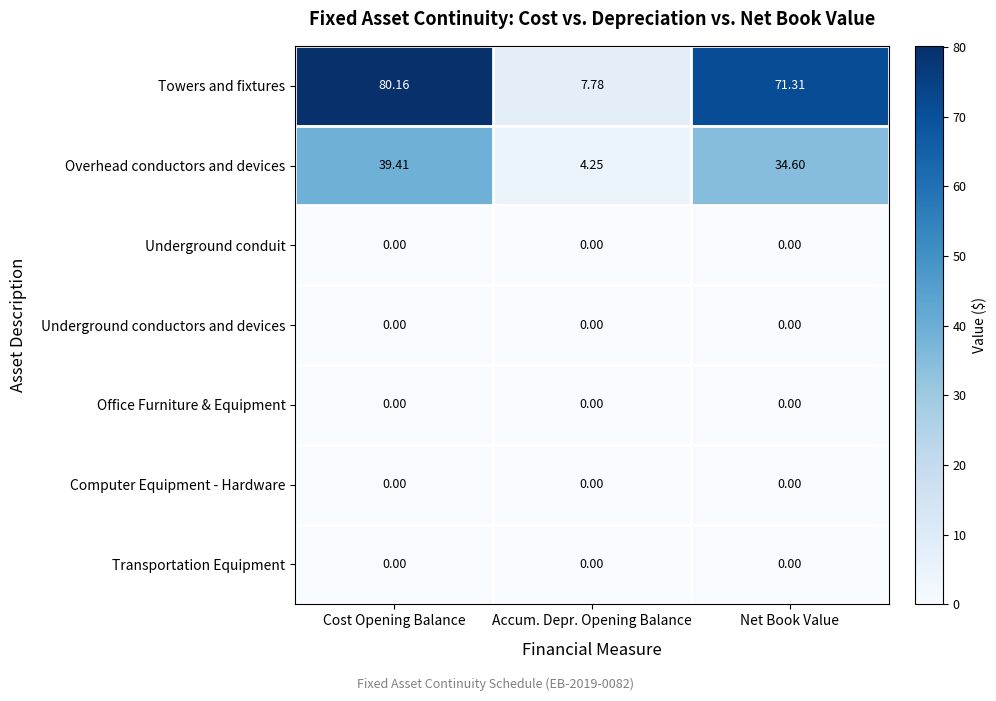

What is the spread (max minus min) of values at Net Book Value?

71.3